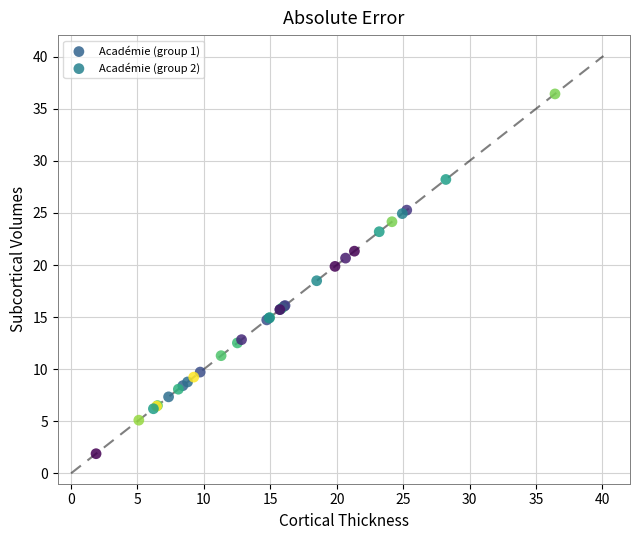

Which series reaches the minimum Y coordinate?

Académie (group 1)